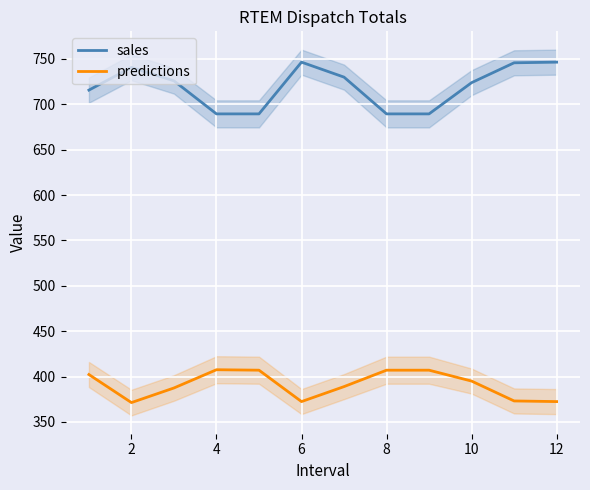

True or false: sales and predictions cross at least once.

False